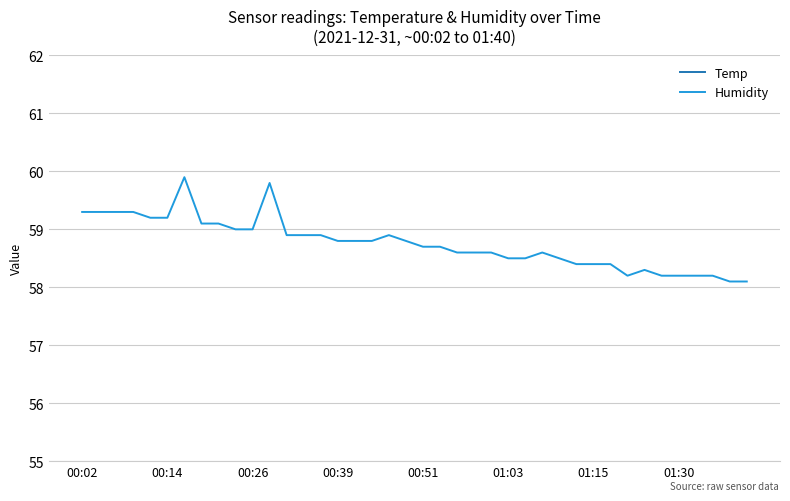

True or false: Temp and Humidity intersect in this chart.

False